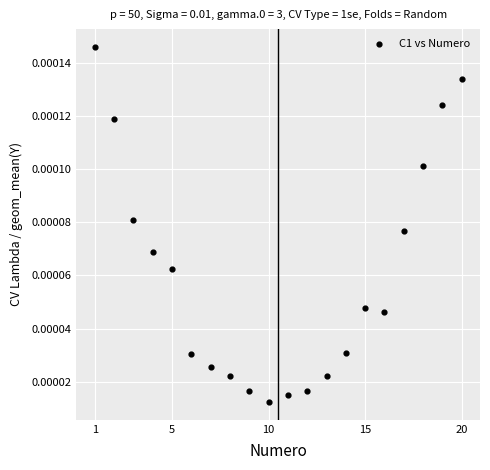

What is the range of X values (max minus min)?

19.0